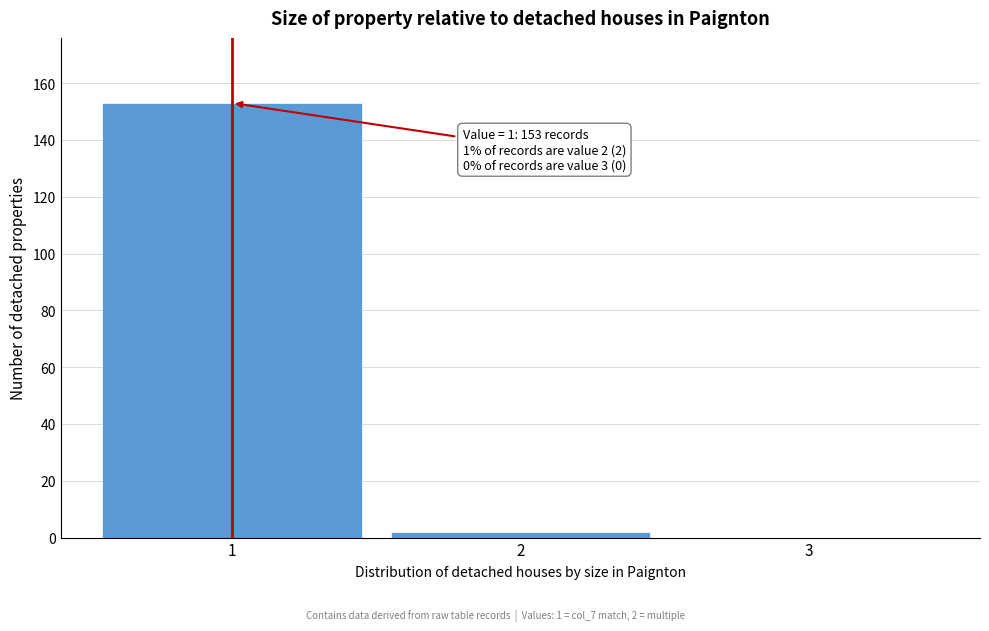

Reading left to right, transcribe all the data shown in this chart.

1=153	2=2	3=0